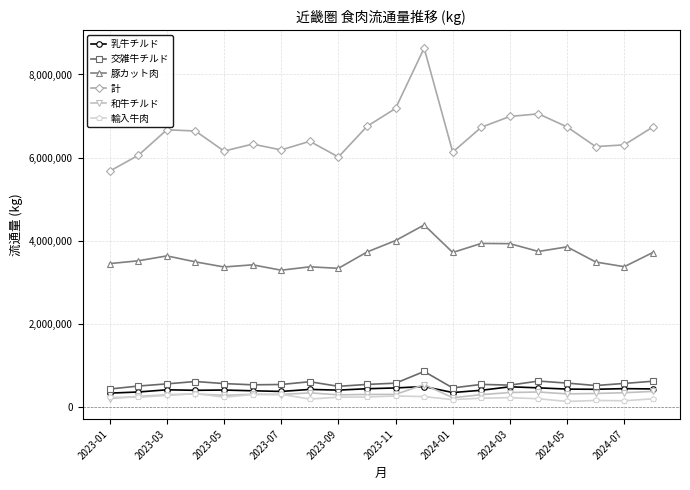

How many lines are shown in the chart?

6